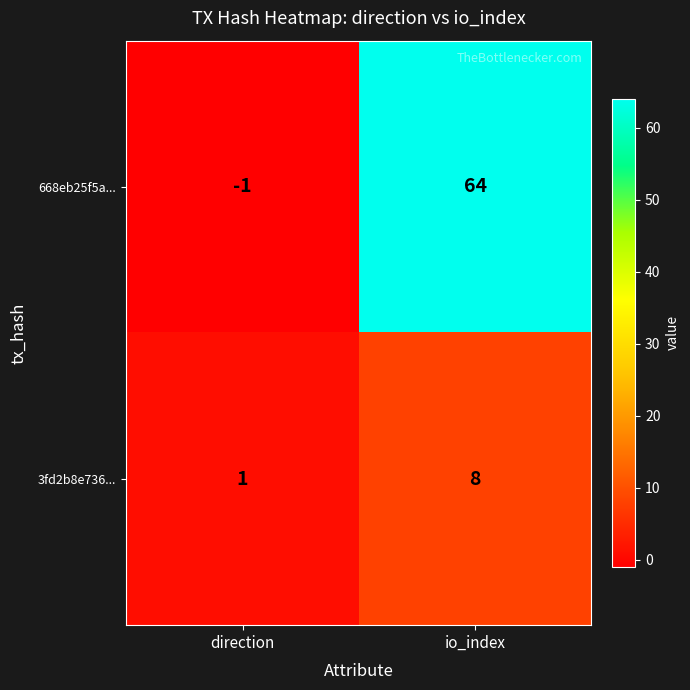

What is the average value of the 668eb25f5a... series?

32